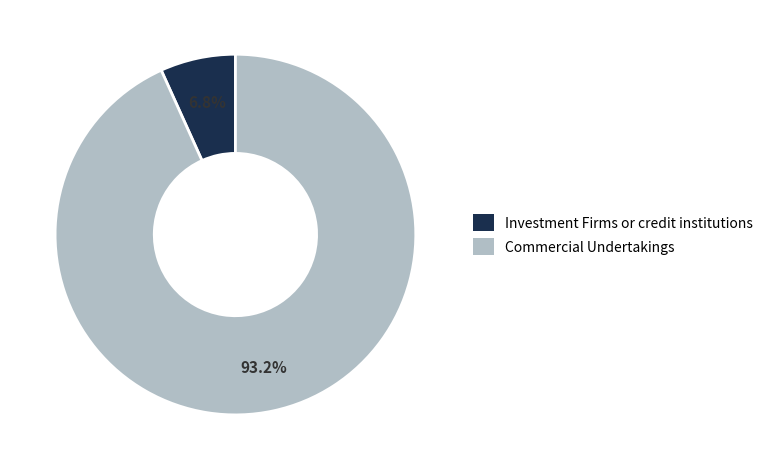

How many segments does this pie chart have?

2